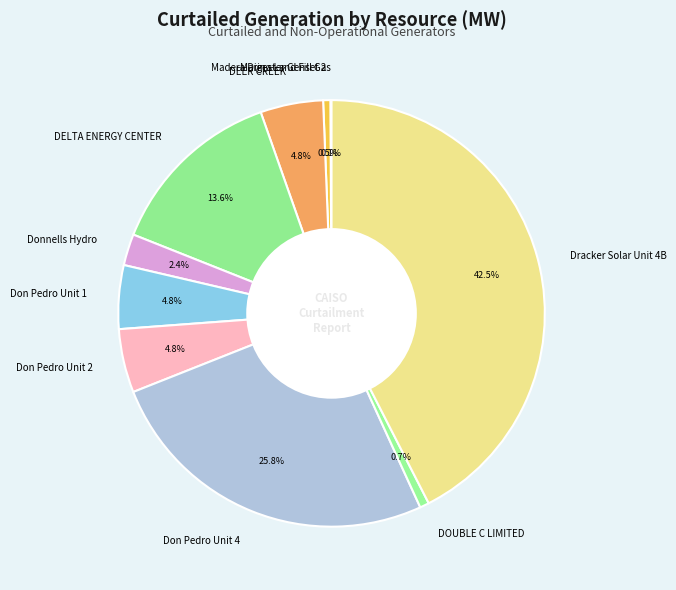

What is the largest slice in the pie chart?

Dracker Solar Unit 4B